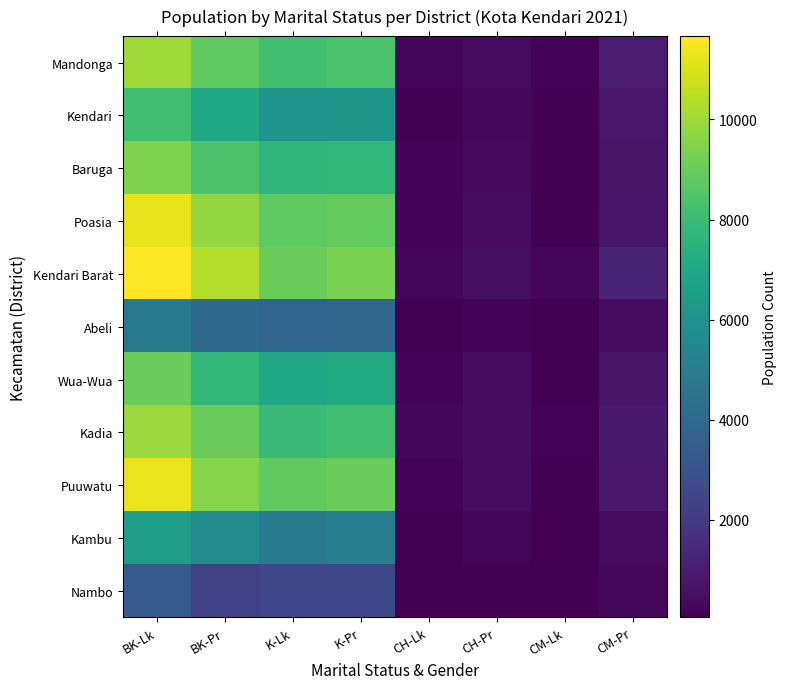

Which series has the widest spread of values?

Kendari Barat